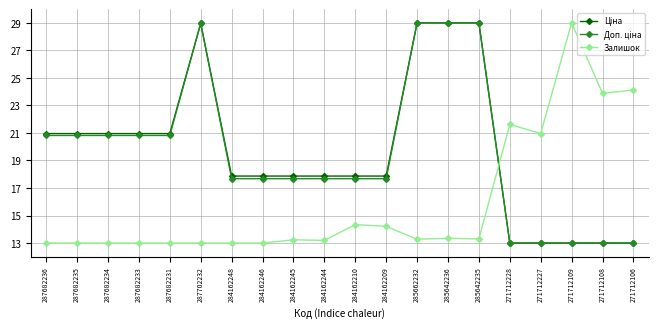

The value of Залишок at 287682234 is 13.0. True or false?

True